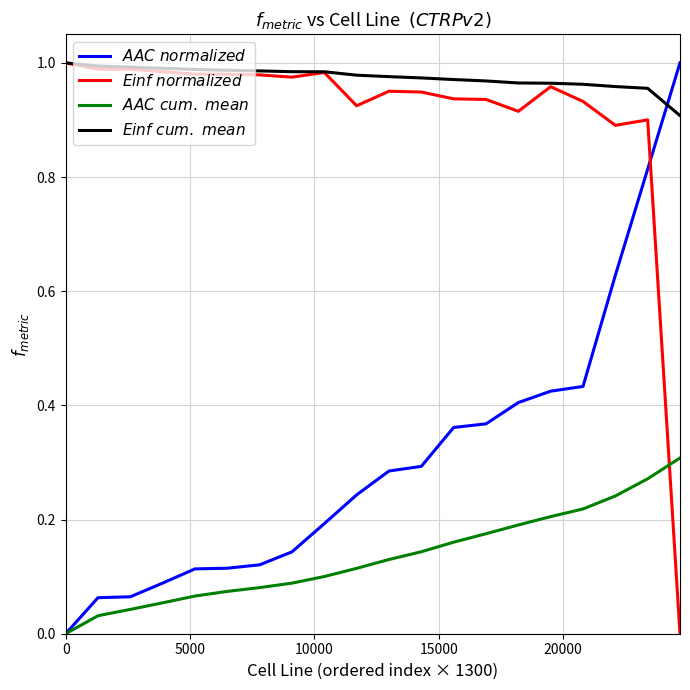

At how many categories does at least one series exceed 0?

20